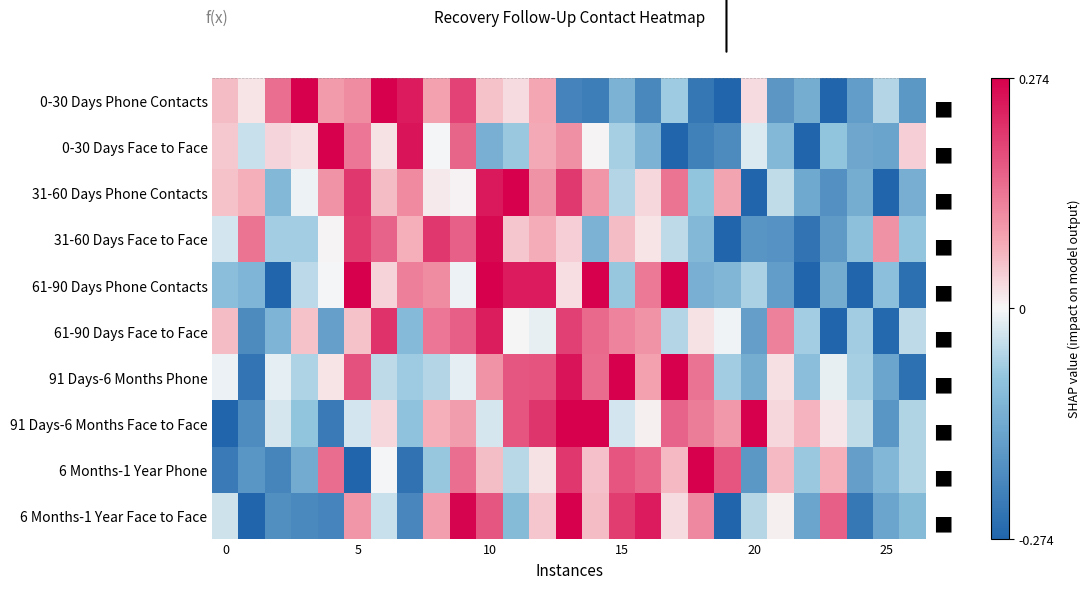

At how many categories does at least one series exceed 0?

26